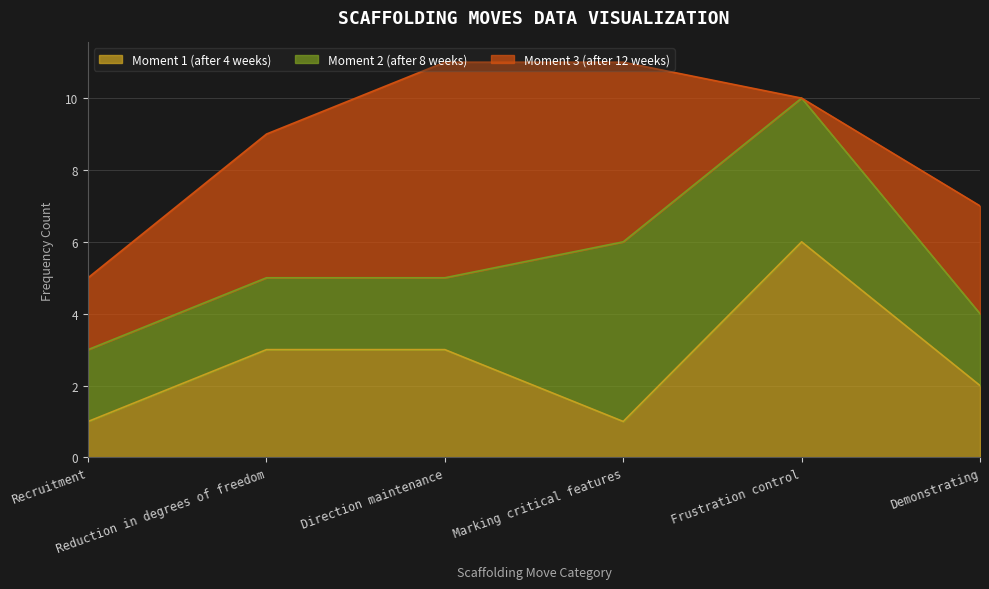

Rank the series by their maximum value, from lowest to highest.

Moment 2 (after 8 weeks), Moment 1 (after 4 weeks), Moment 3 (after 12 weeks)